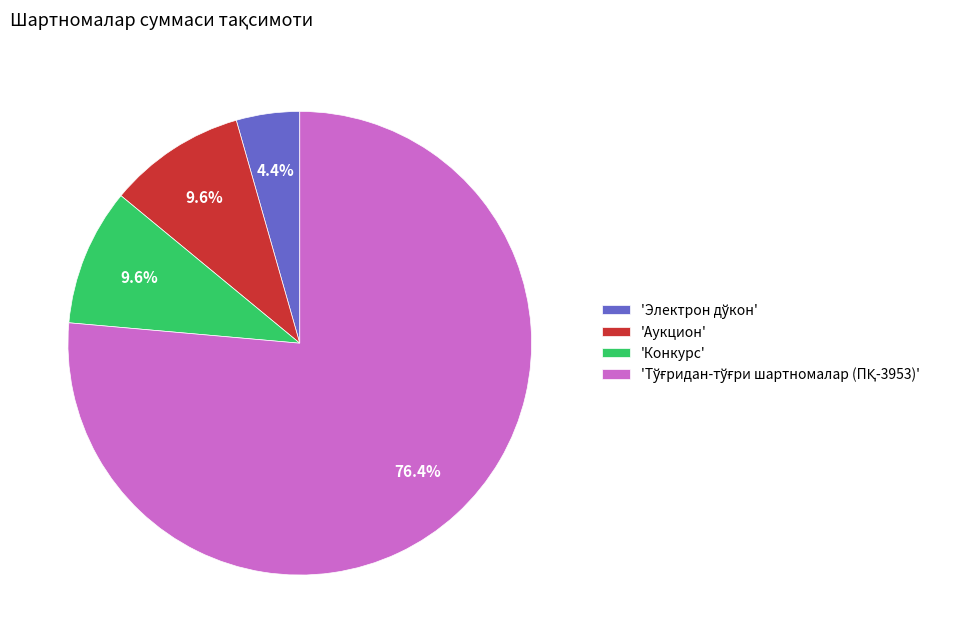

Is there any slice that represents more than half of the pie?

Yes